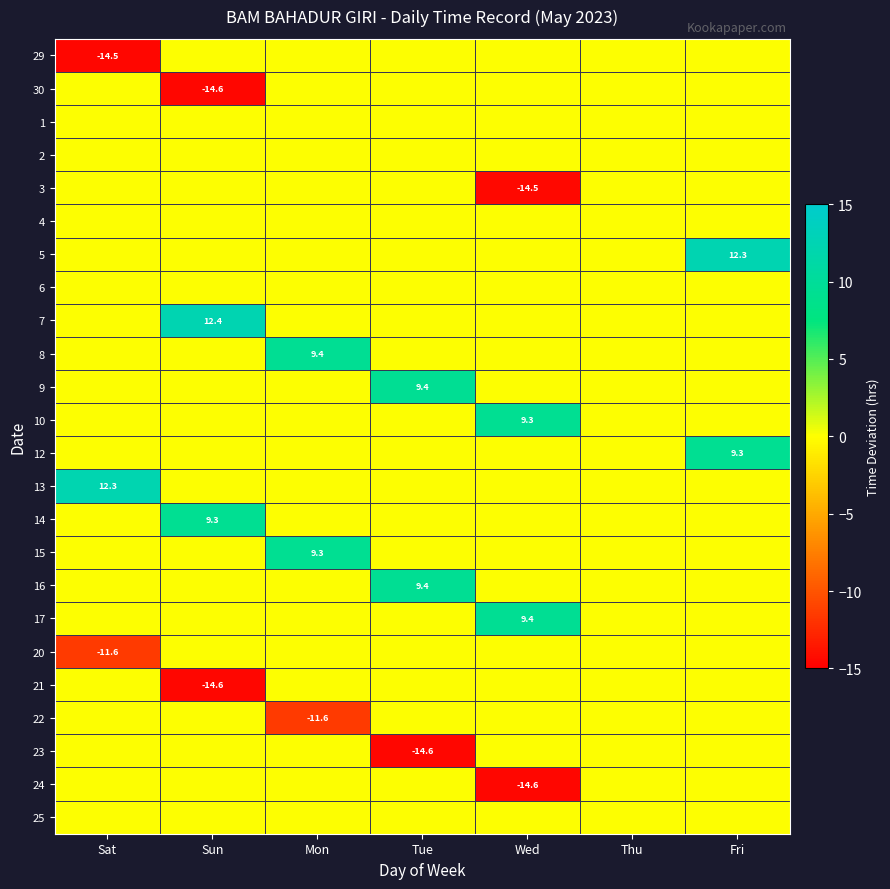

The 21 series shows -7.5 at Sun. True or false?

False